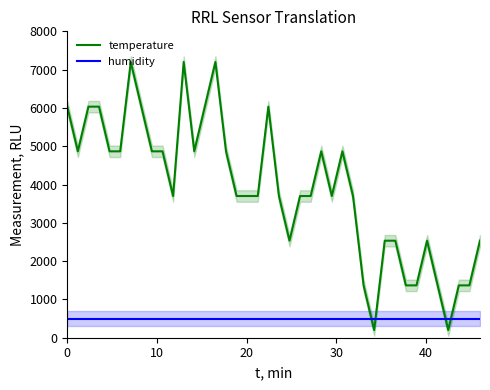

List the series in order of their peak value, lowest first.

humidity, temperature